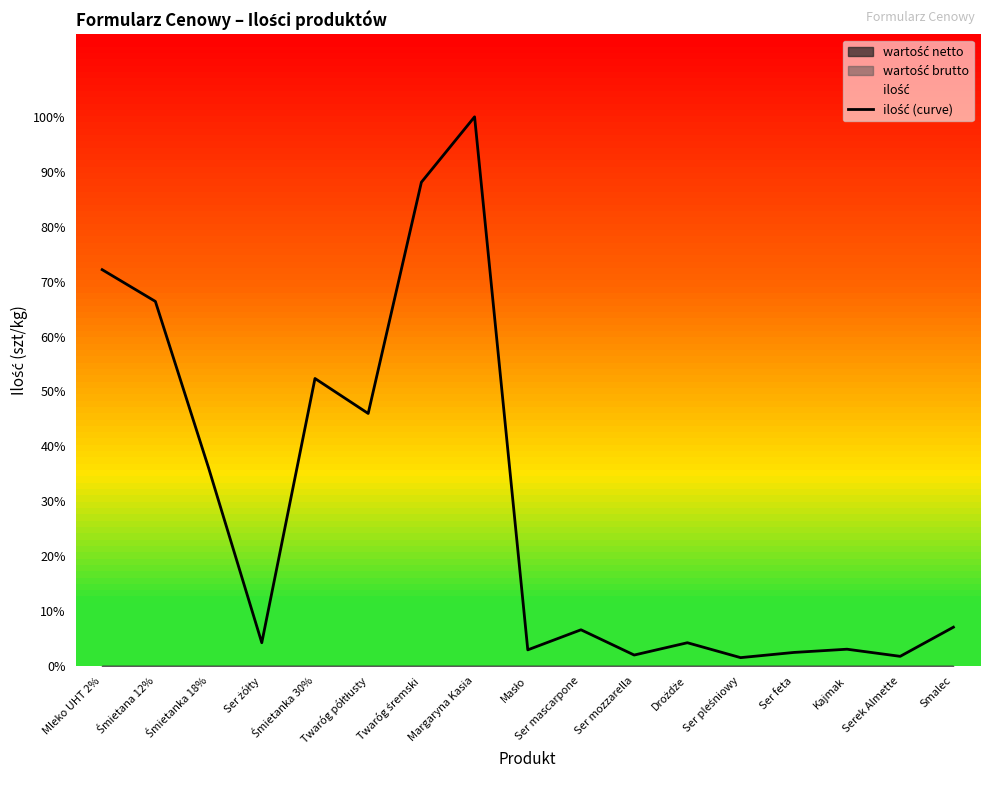

Between Ser żółty and Śmietanka 18%, which is larger?

Śmietanka 18%